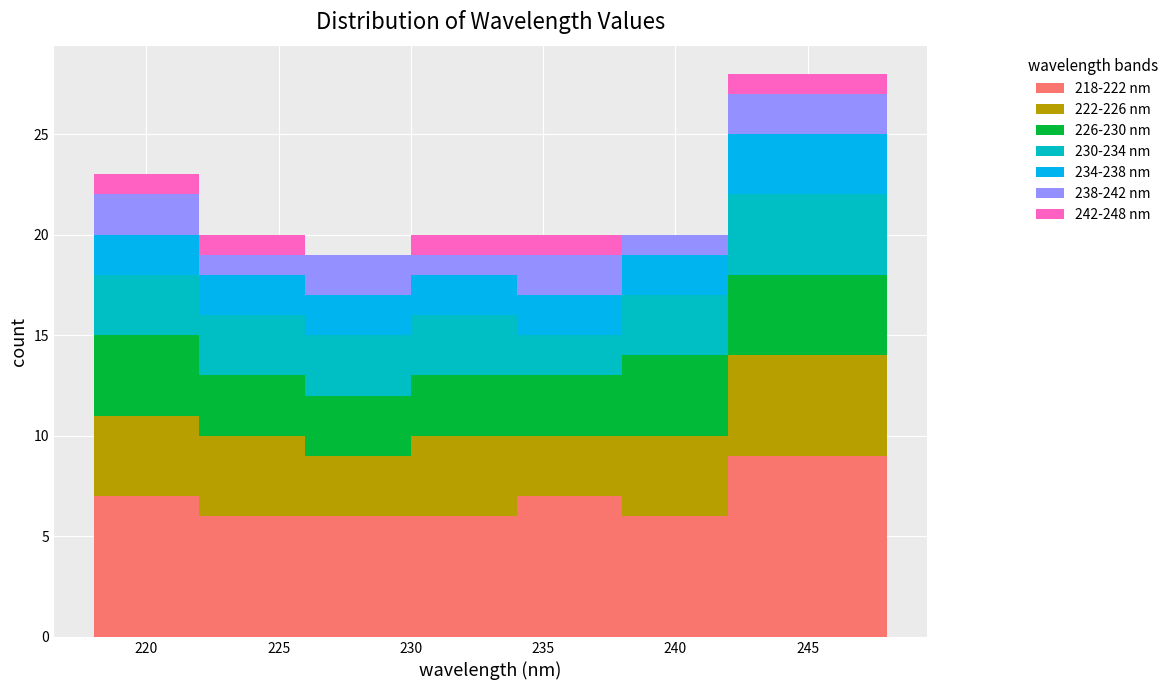

What is the total height of the stacked bar covering 222 to 226 on the x-axis? The values are not printed on the chart, so give them approximately, as read against the axis.

20